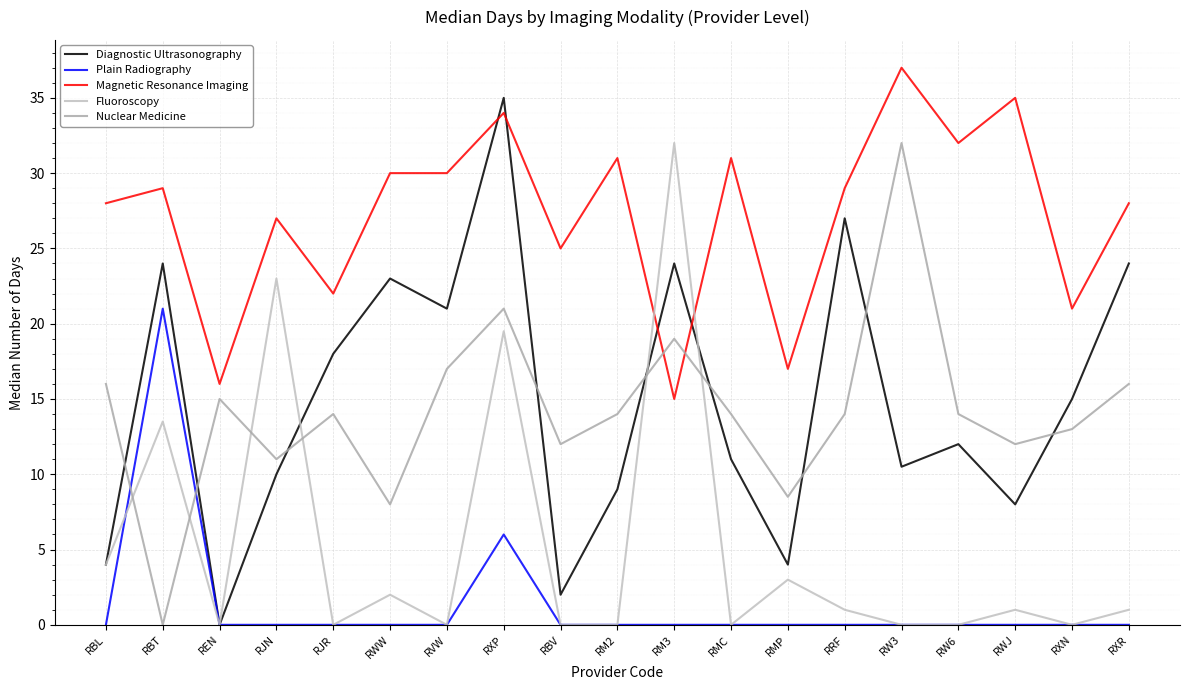

At which category is the sum across all series the highest?

RXP